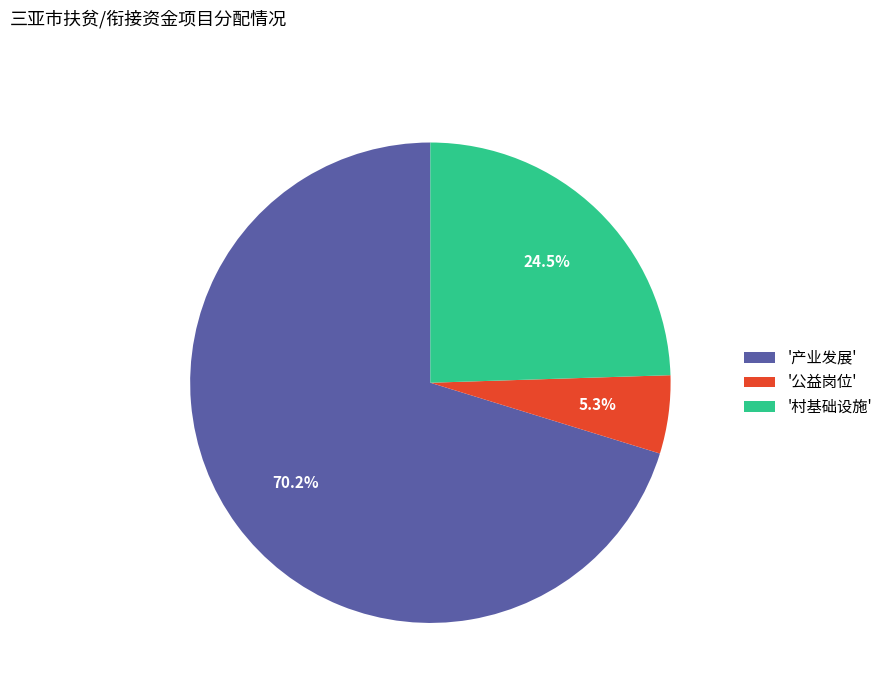

Which has a higher value, '村基础设施' or '产业发展'?

'产业发展'